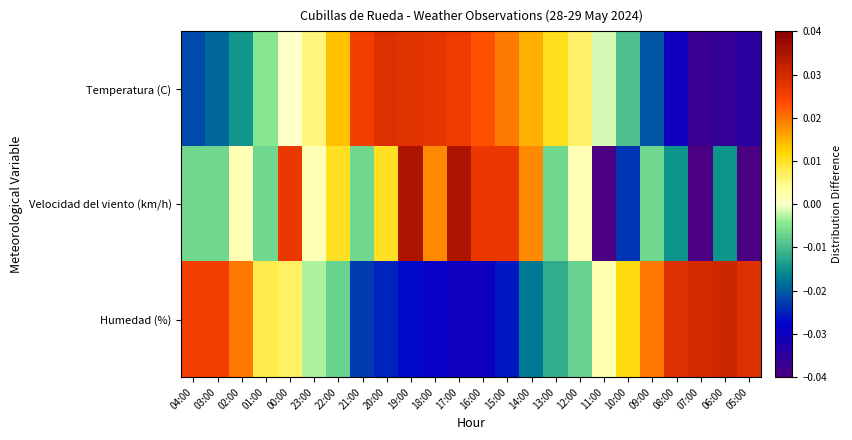

Rank the series by their maximum value, from highest to lowest.

Velocidad del viento (km/h), Humedad (%), Temperatura (C)